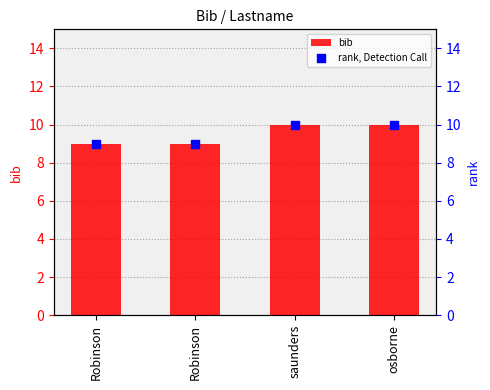

At which category is the sum across all series the highest?

saunders